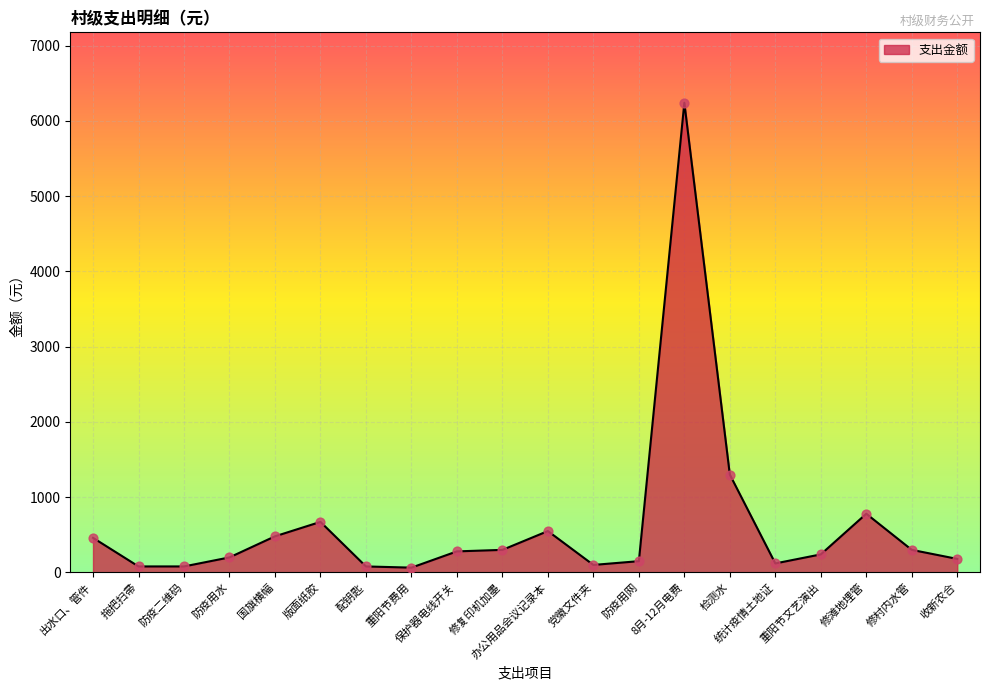

What is the change in value from 防疫用水 to 党徽文件夹?

-100